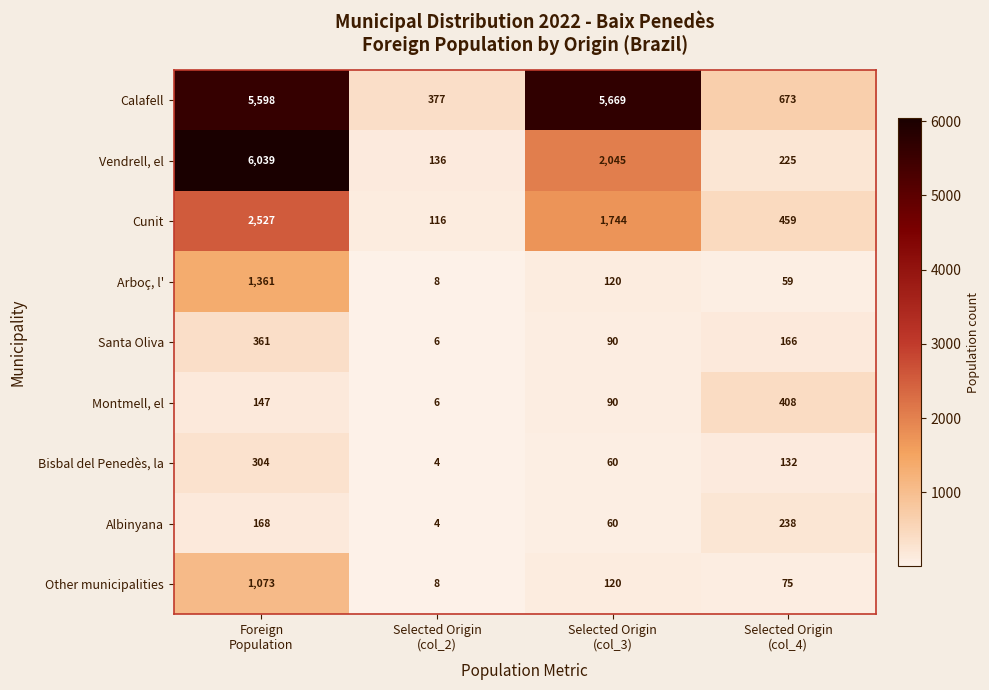

What is the total value across all series at Foreign
Population?

17578